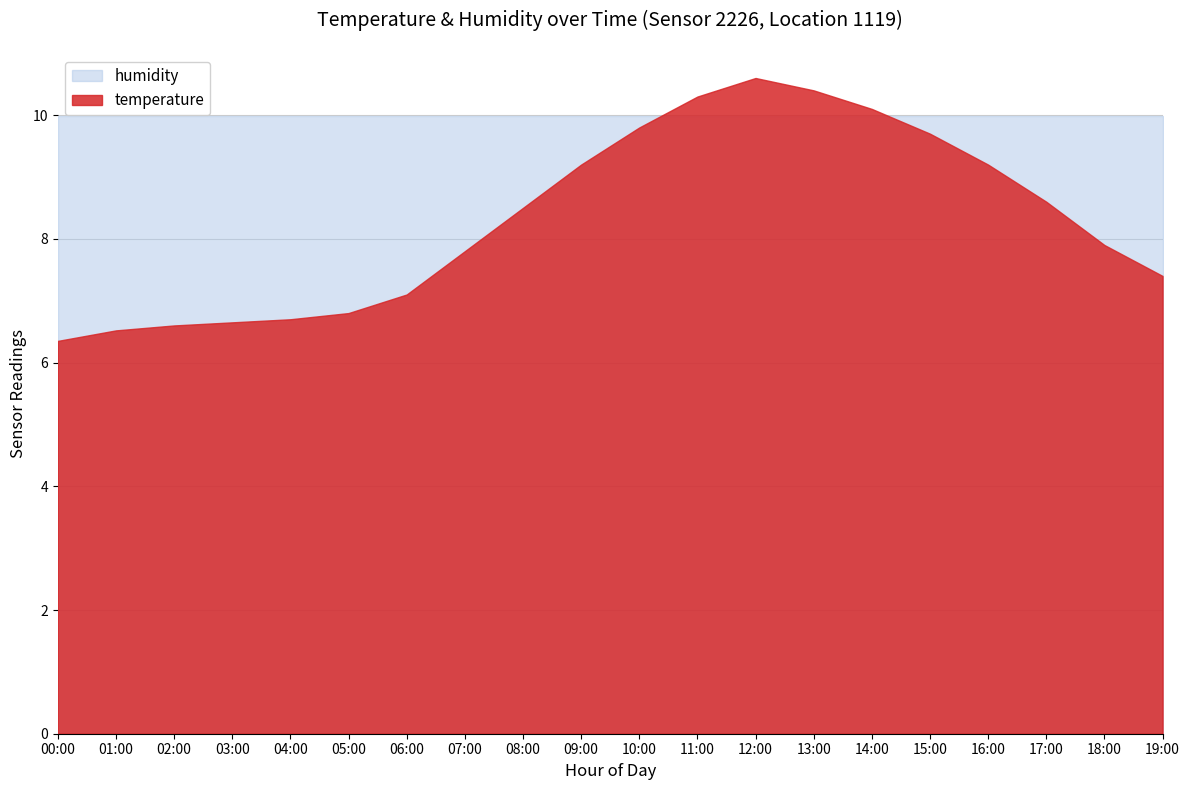

Reading left to right, transcribe all the data shown in this chart.

temperature: 00:00=6.3	01:00=6.5	02:00=6.6	03:00=6.7	04:00=6.7	05:00=6.8	06:00=7.1	07:00=7.8	08:00=8.5	09:00=9.2	10:00=9.8	11:00=10.3	12:00=10.6	13:00=10.4	14:00=10.1	15:00=9.7	16:00=9.2	17:00=8.6	18:00=7.9	19:00=7.4
humidity: 00:00=99.9	01:00=99.9	02:00=99.9	03:00=99.9	04:00=99.9	05:00=99.9	06:00=99.9	07:00=99.9	08:00=99.9	09:00=99.9	10:00=99.9	11:00=99.9	12:00=99.9	13:00=99.9	14:00=99.9	15:00=99.9	16:00=99.9	17:00=99.9	18:00=99.9	19:00=99.9